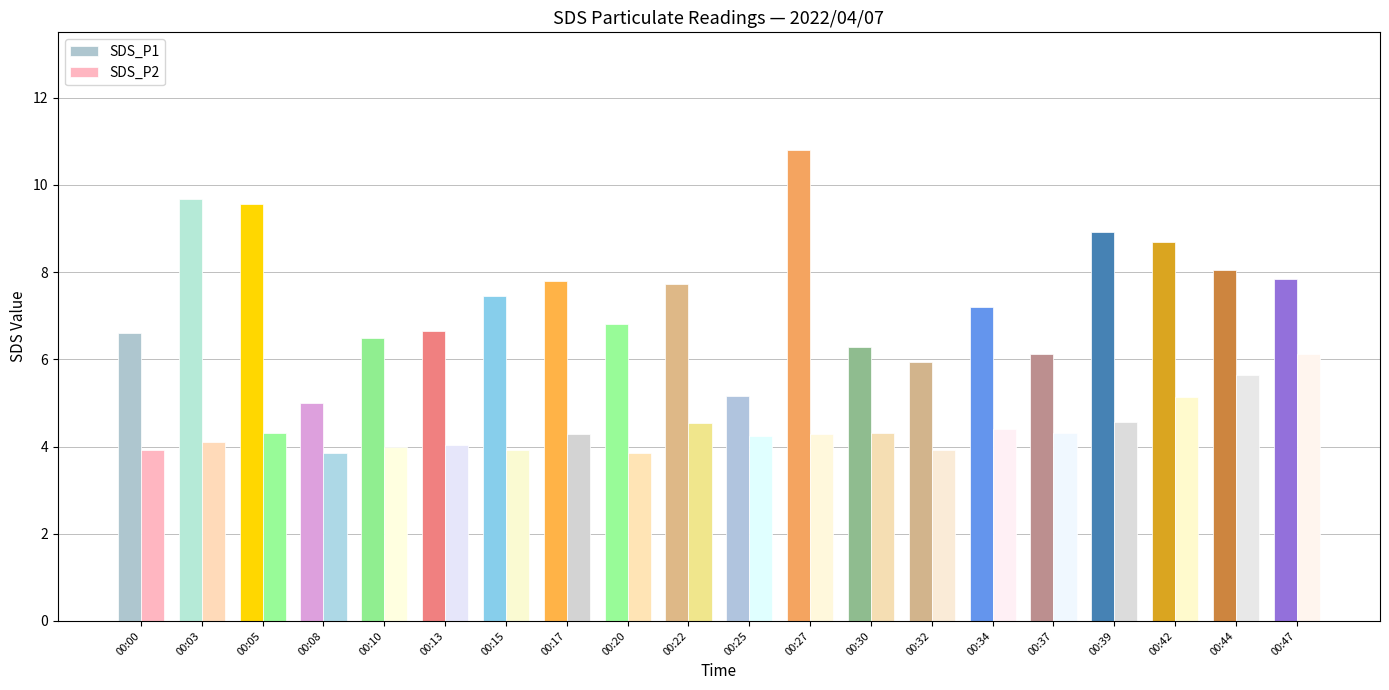

How many categories are shown in the chart?

20